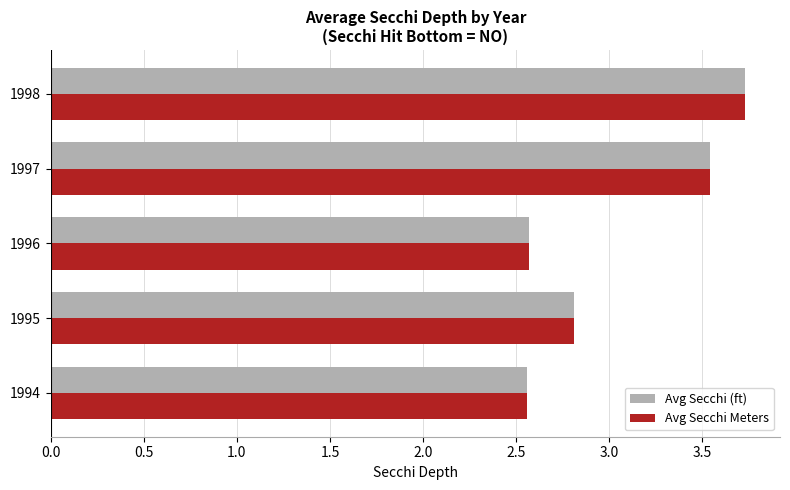

What are all the series names shown in the legend?

Avg Secchi (ft), Avg Secchi Meters